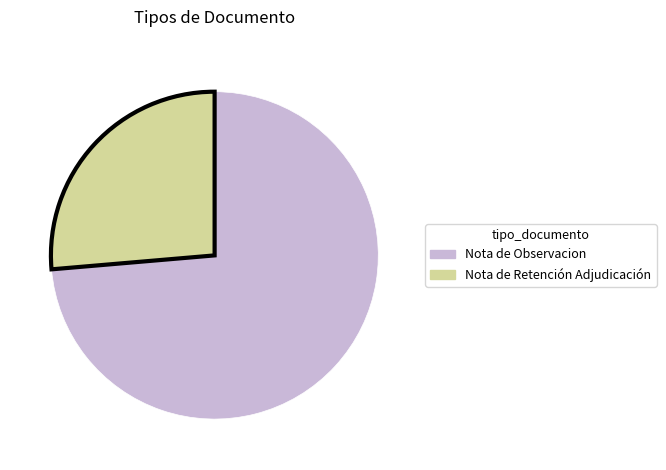

Which slice is the smallest?

Nota de Retención Adjudicación